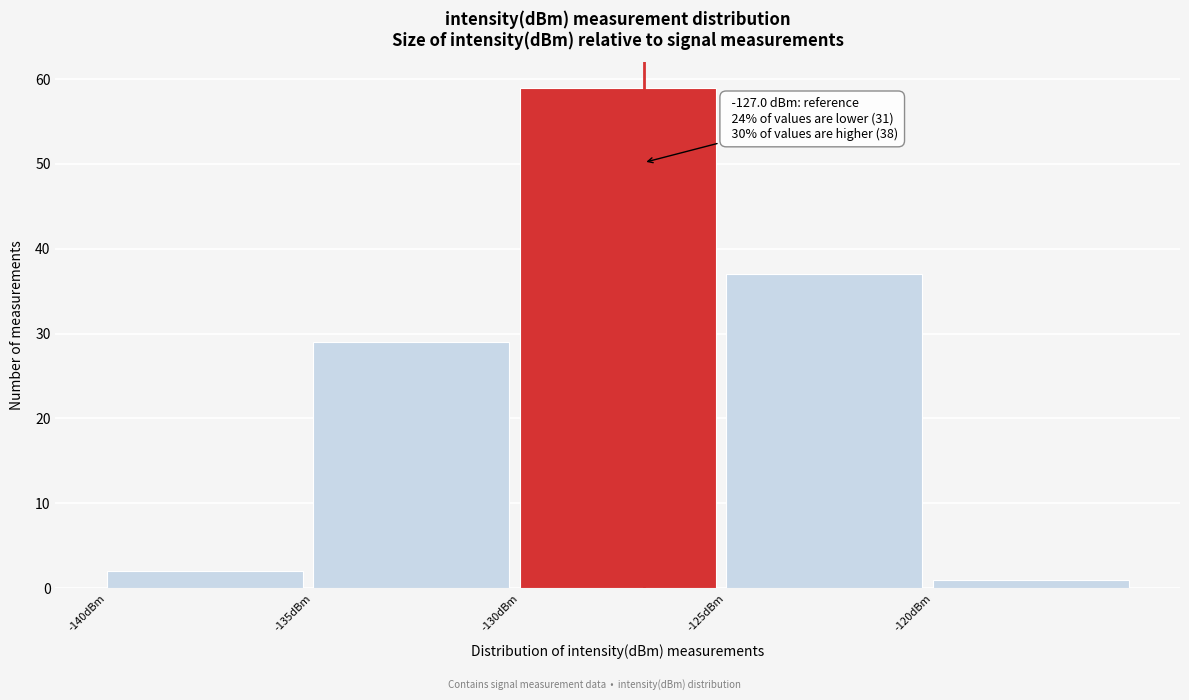

Over which range of the x-axis is the bar tallest?

-130 to -125